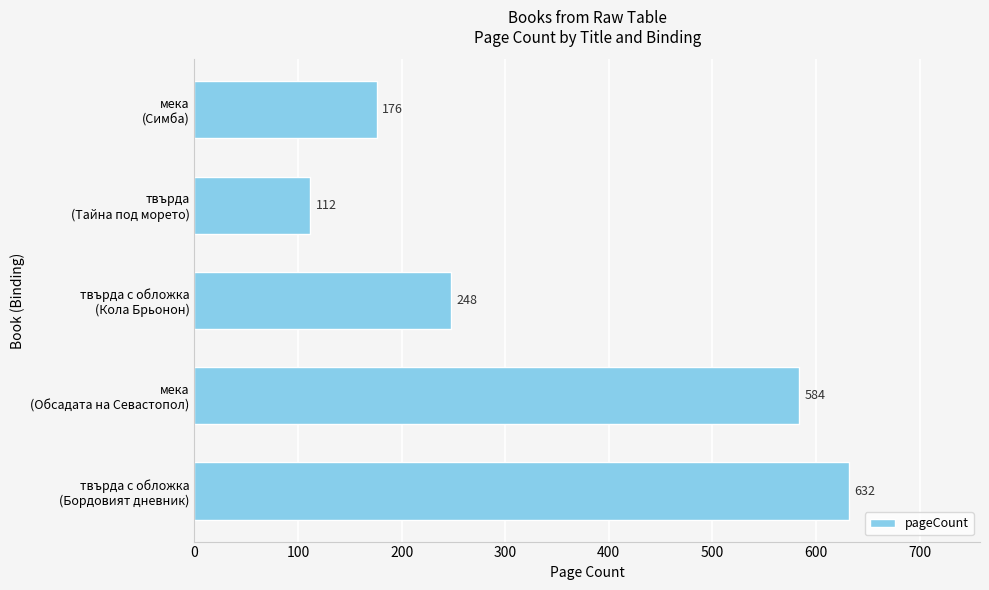

Reading bottom to top, extract all data points from this chart.

632	584	248	112	176